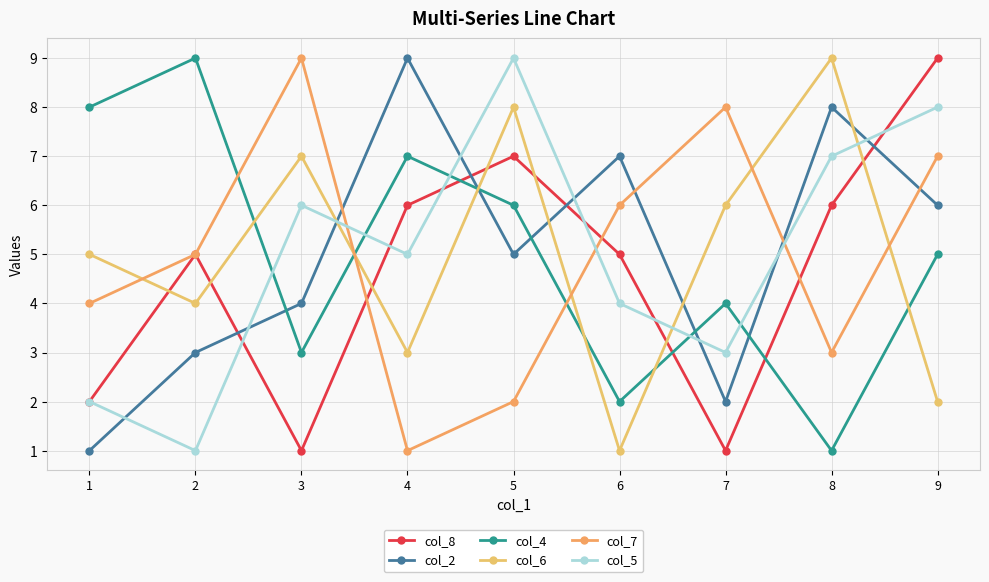

How many intersections are there between col_5 and col_2?

8